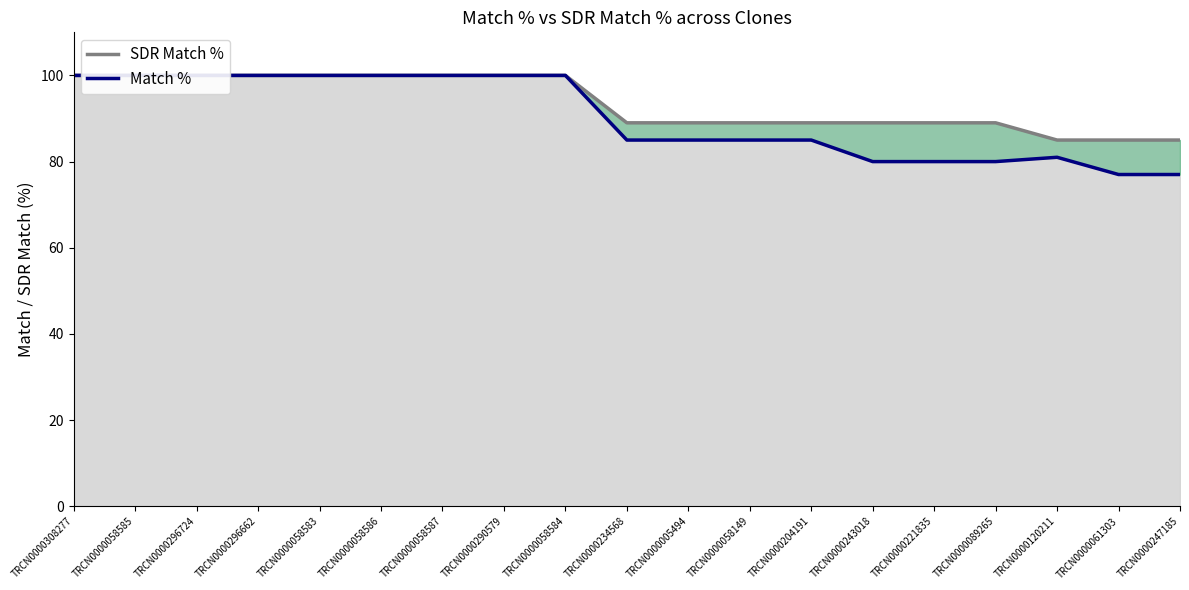

Is the value of SDR Match % at TRCN0000247185 greater than the value of Match % at TRCN0000296662?

No